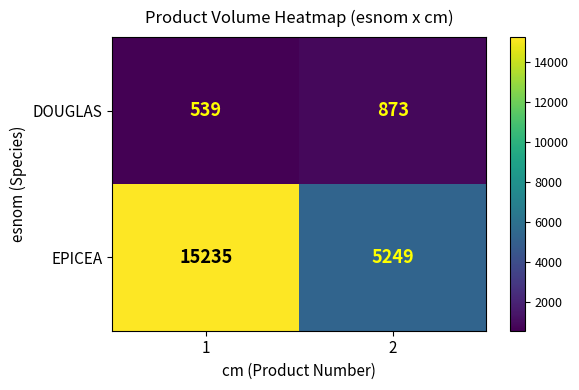

What is the sum of the EPICEA values at 1 and 2?

20484